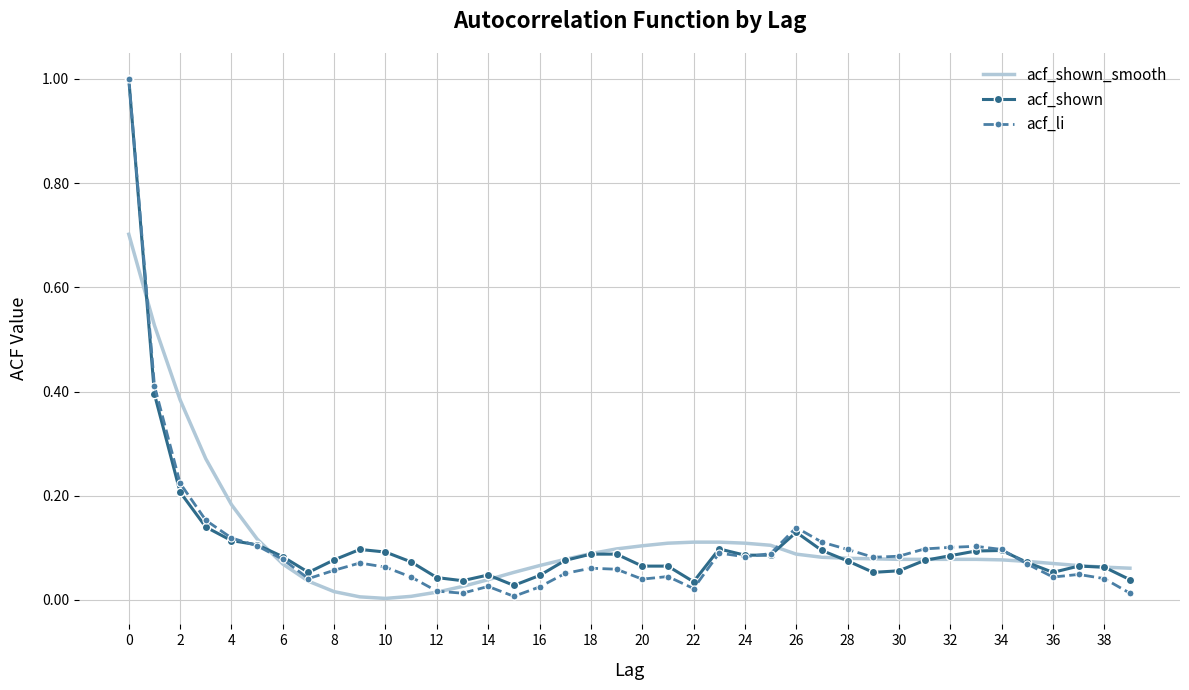

Which series has the widest spread of values?

acf_li